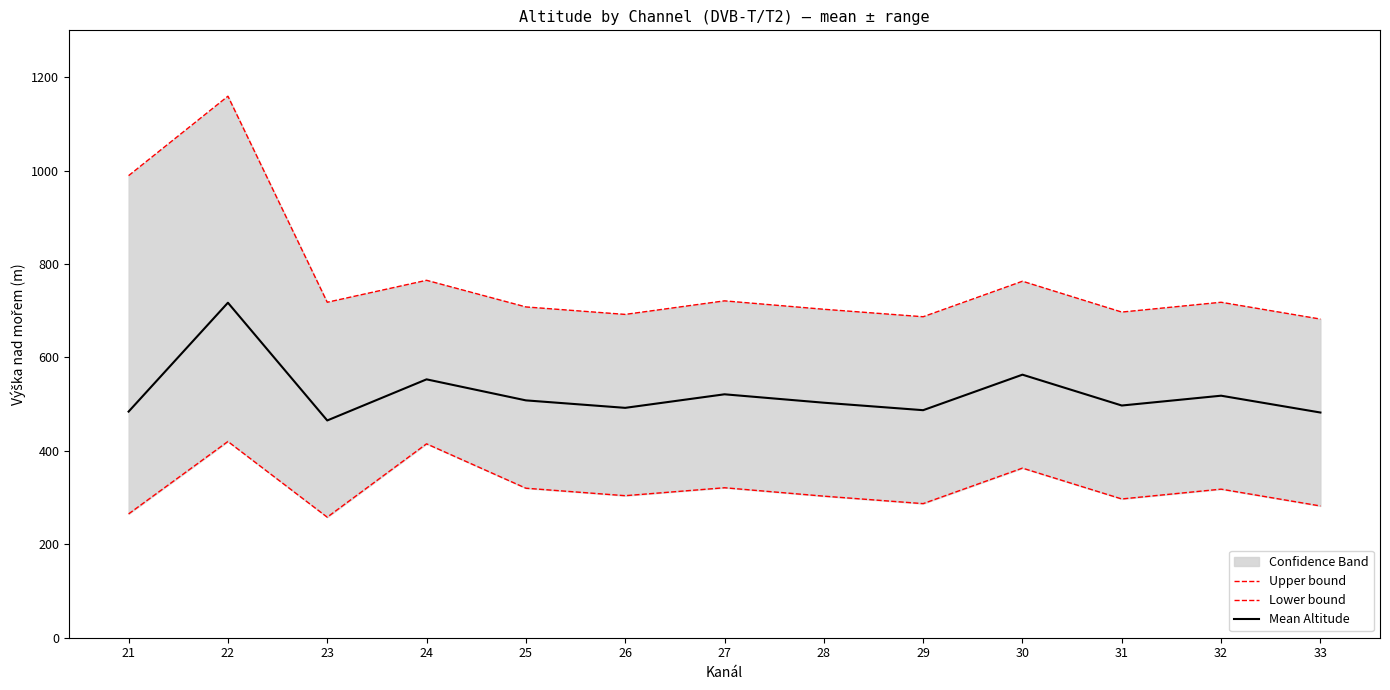

What is the value of the Lower bound point at the 2nd from the left?

420